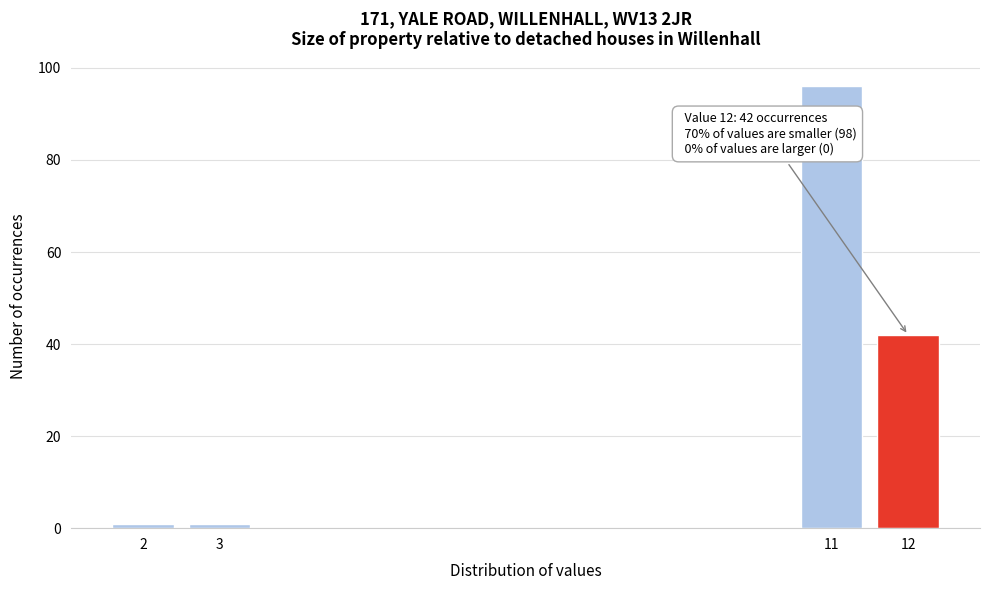

Reading left to right, what are all the values shown in this chart?

1	1	96	42